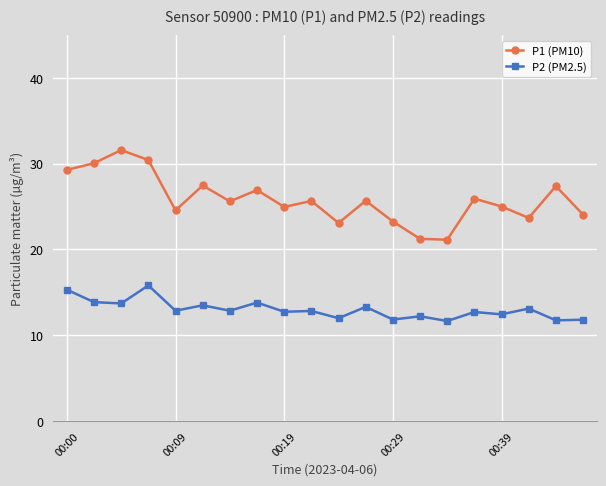

At how many categories does at least one series exceed 20?

20